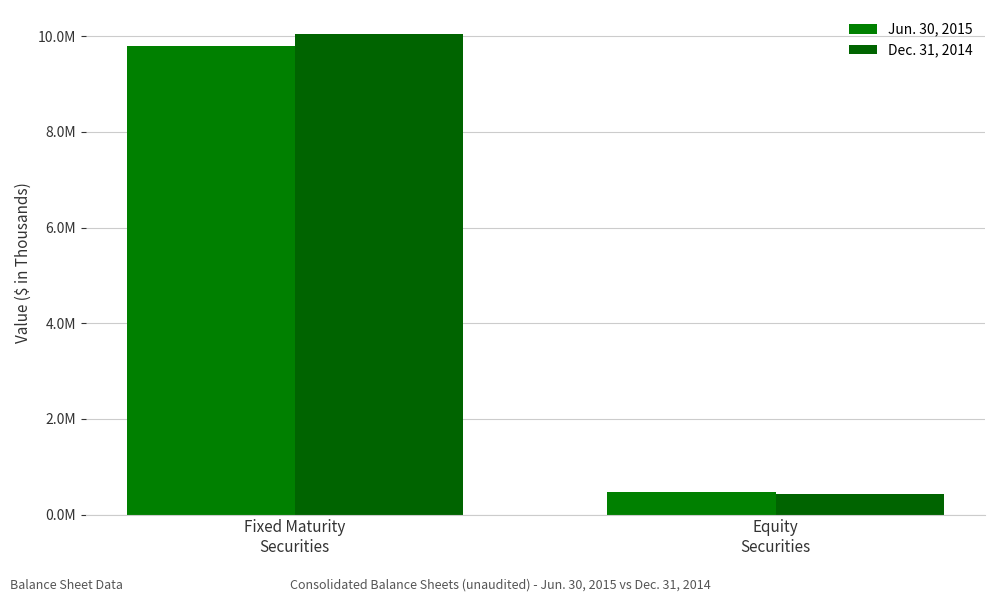

What is the sum of all Jun. 30, 2015 values?

10259440